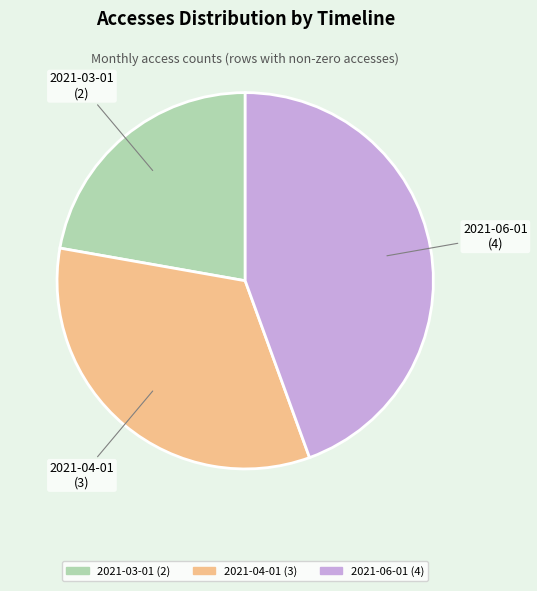

Which slice is the smallest?

2021-03-01